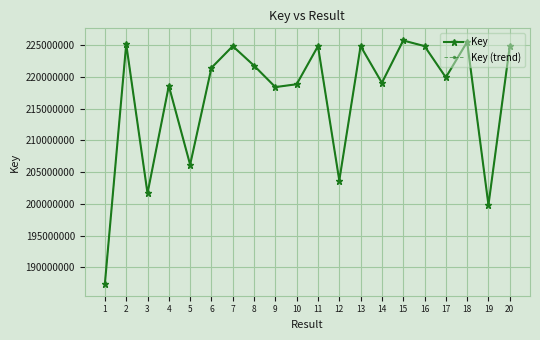

How many lines are shown in the chart?

2